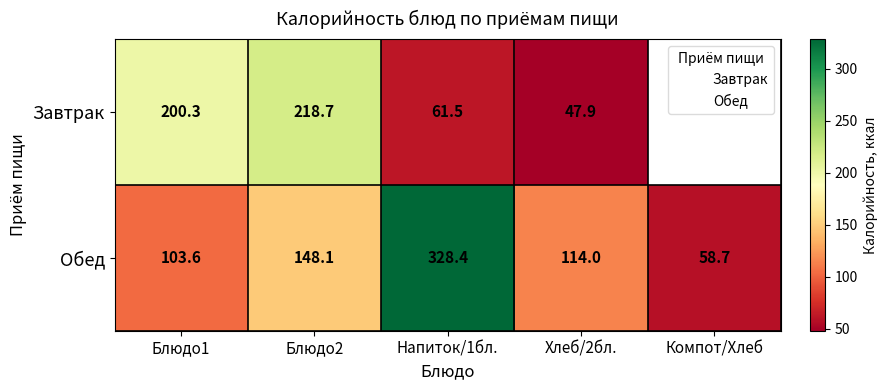

Which series has the largest range (max minus min)?

Обед